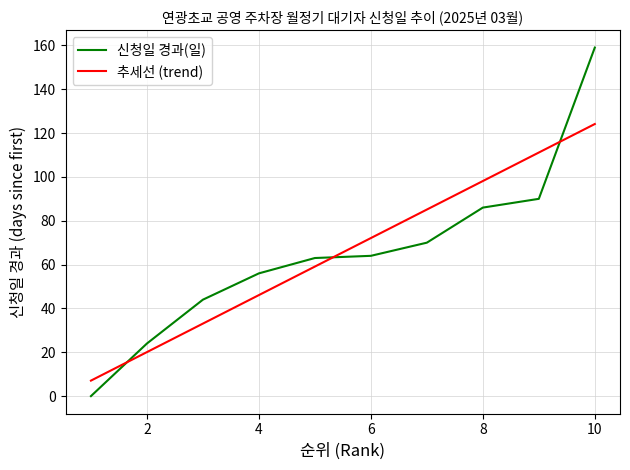

Which series has the widest spread of values?

신청일 경과(일)